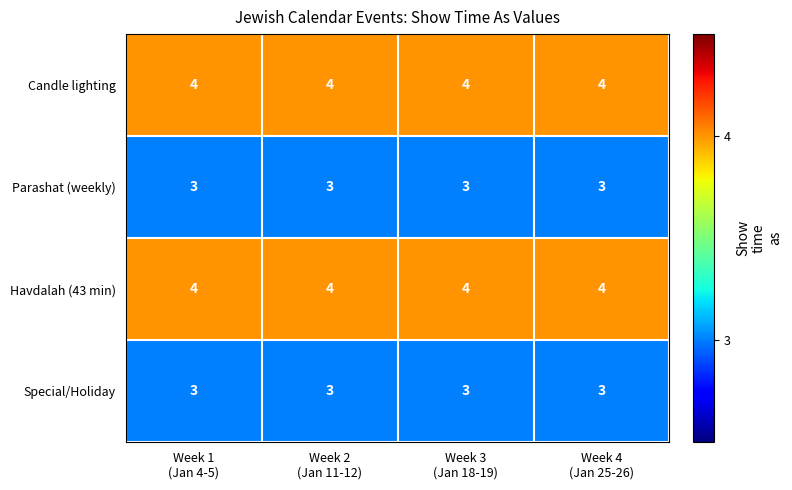

How many data points does each series have?

4